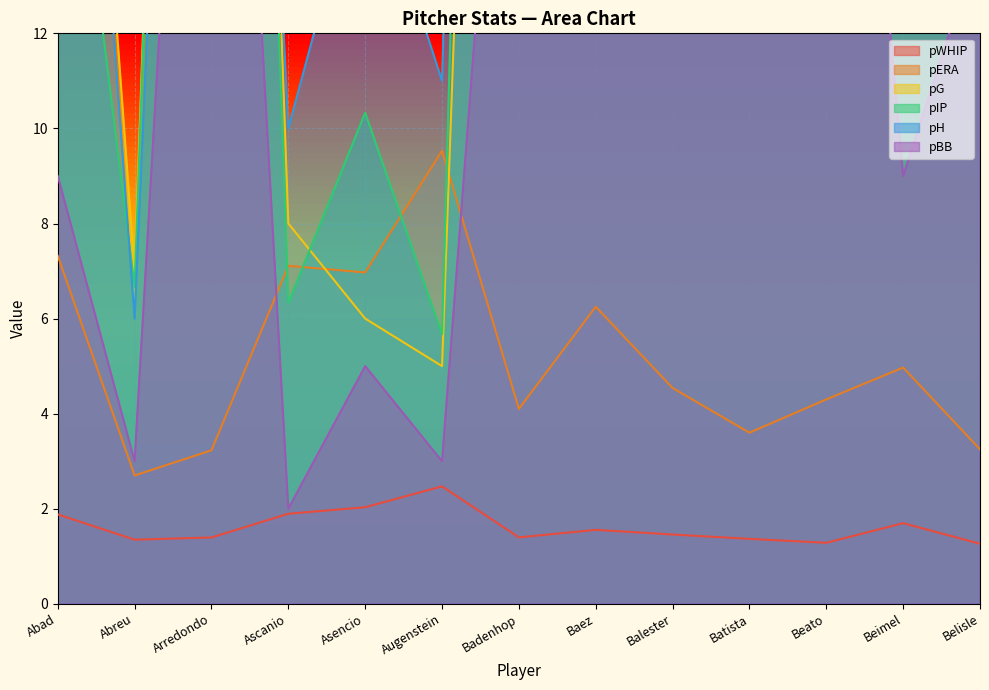

Rank the series at Balester from lowest to highest value.

pWHIP, pERA, pBB, pG, pIP, pH